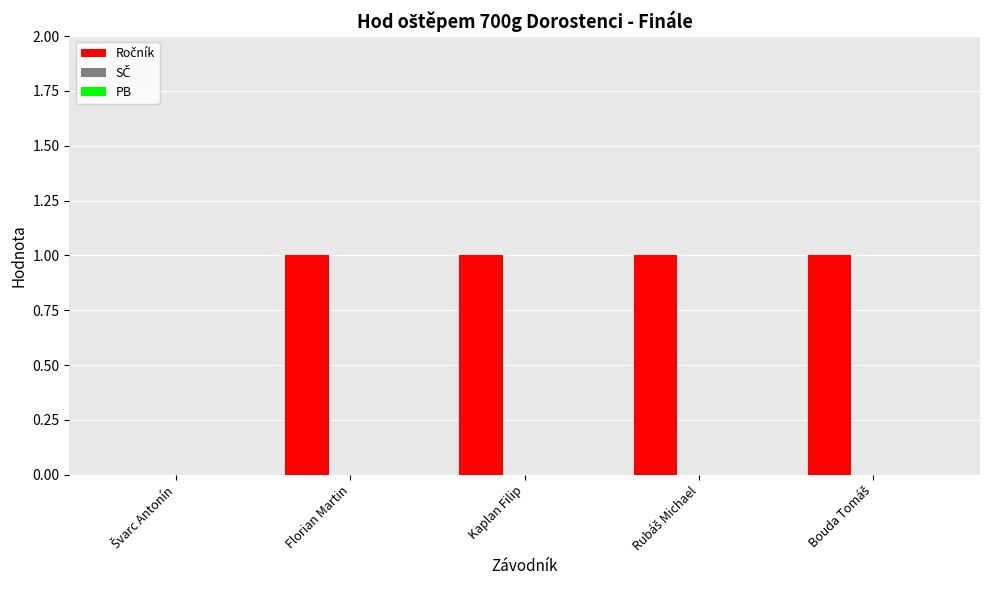

The chart shows a value of 1 at Florian Martin. True or false?

True